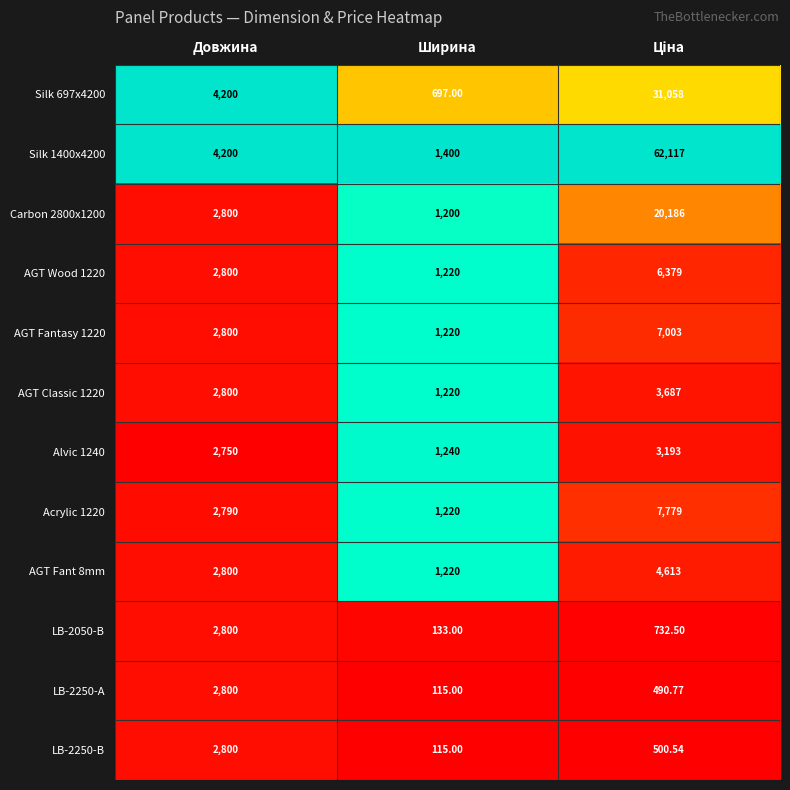

At which label does LB-2250-В reach its minimum?

Ширина